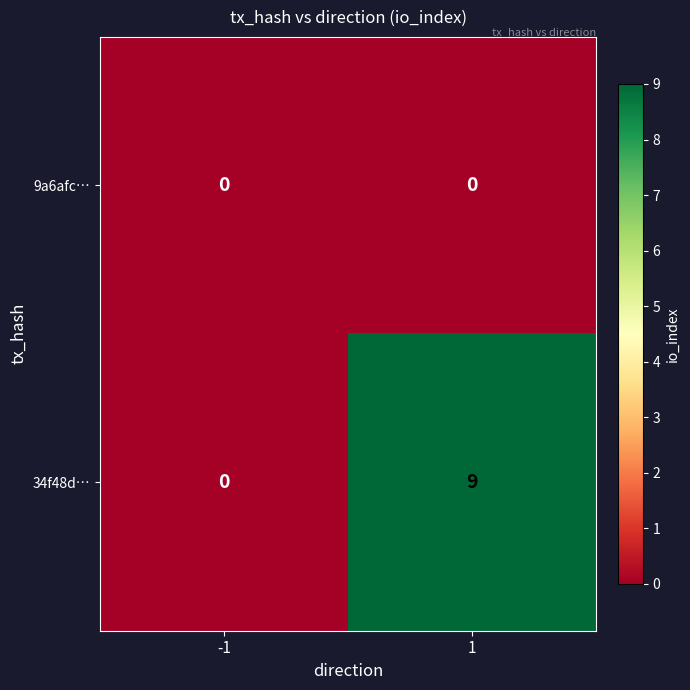

What is the total value across all series at 1?

9